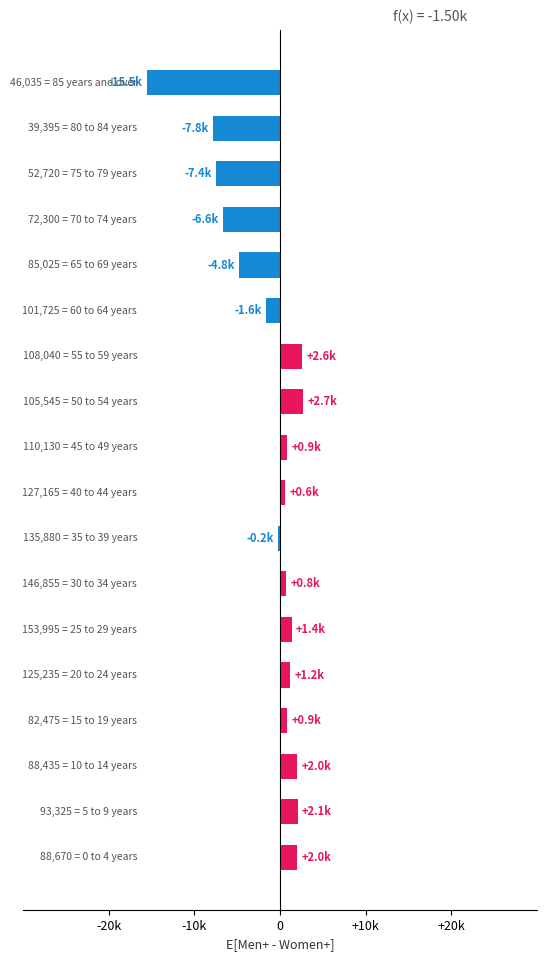

Are the bars horizontal?

Yes